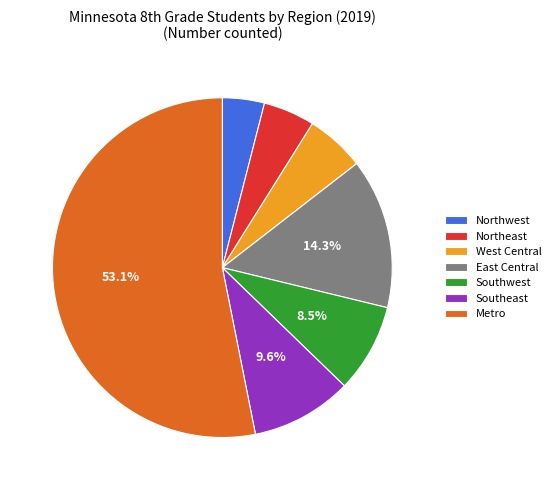

Rank the categories by value from highest to lowest.

Metro, East Central, Southeast, Southwest, West Central, Northeast, Northwest